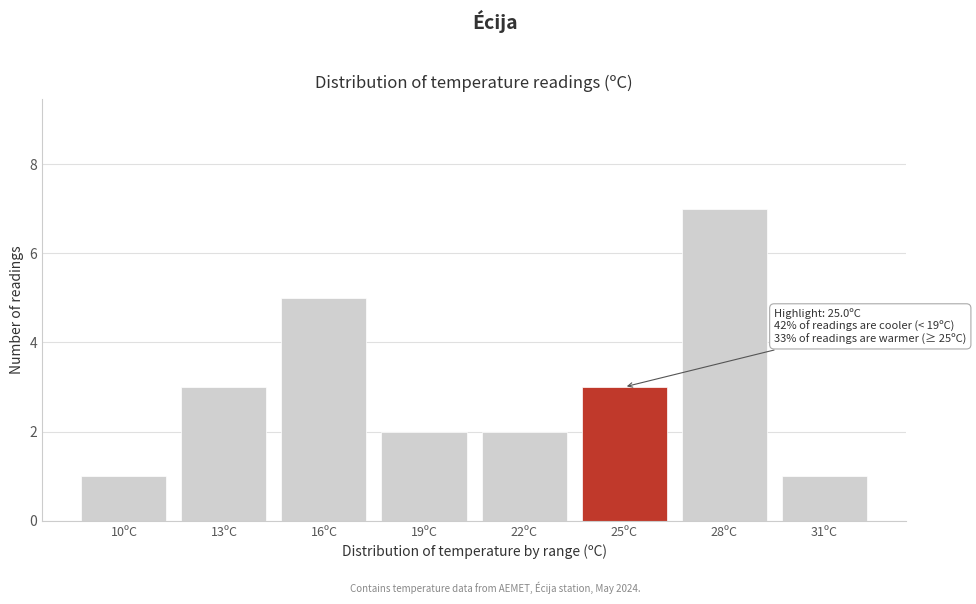

Reading left to right, what are all the values shown in this chart?

1	3	5	2	2	3	7	1